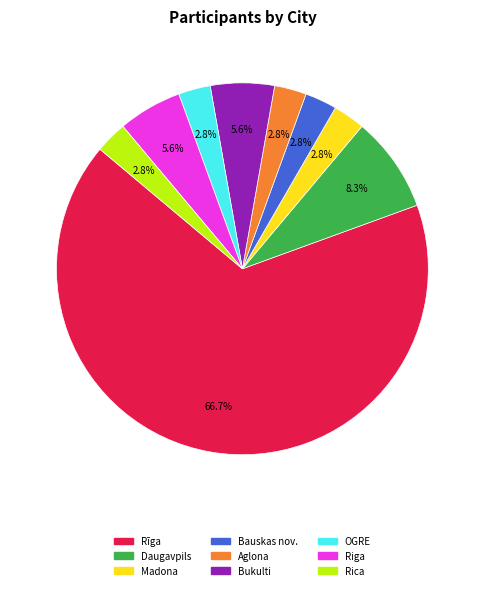

The Bauskas nov. slice represents 3% of the pie. True or false?

True